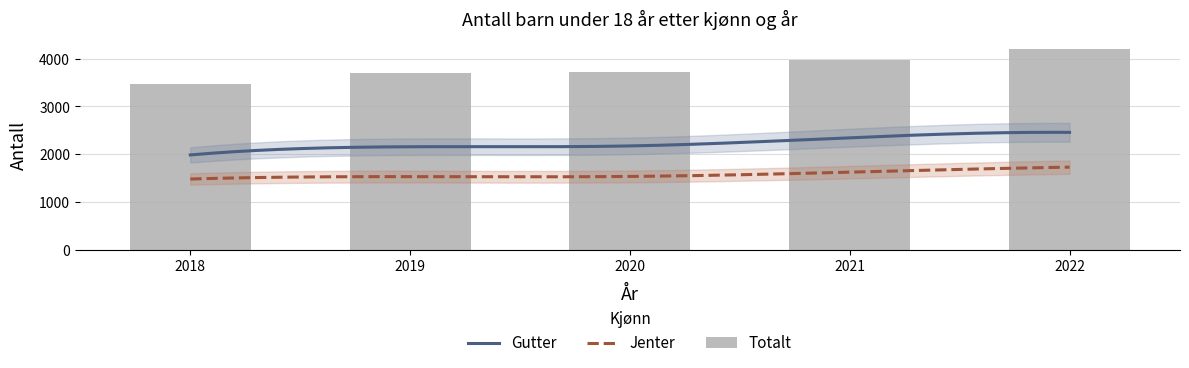

What are all the series names shown in the legend?

Gutter, Jenter, Totalt